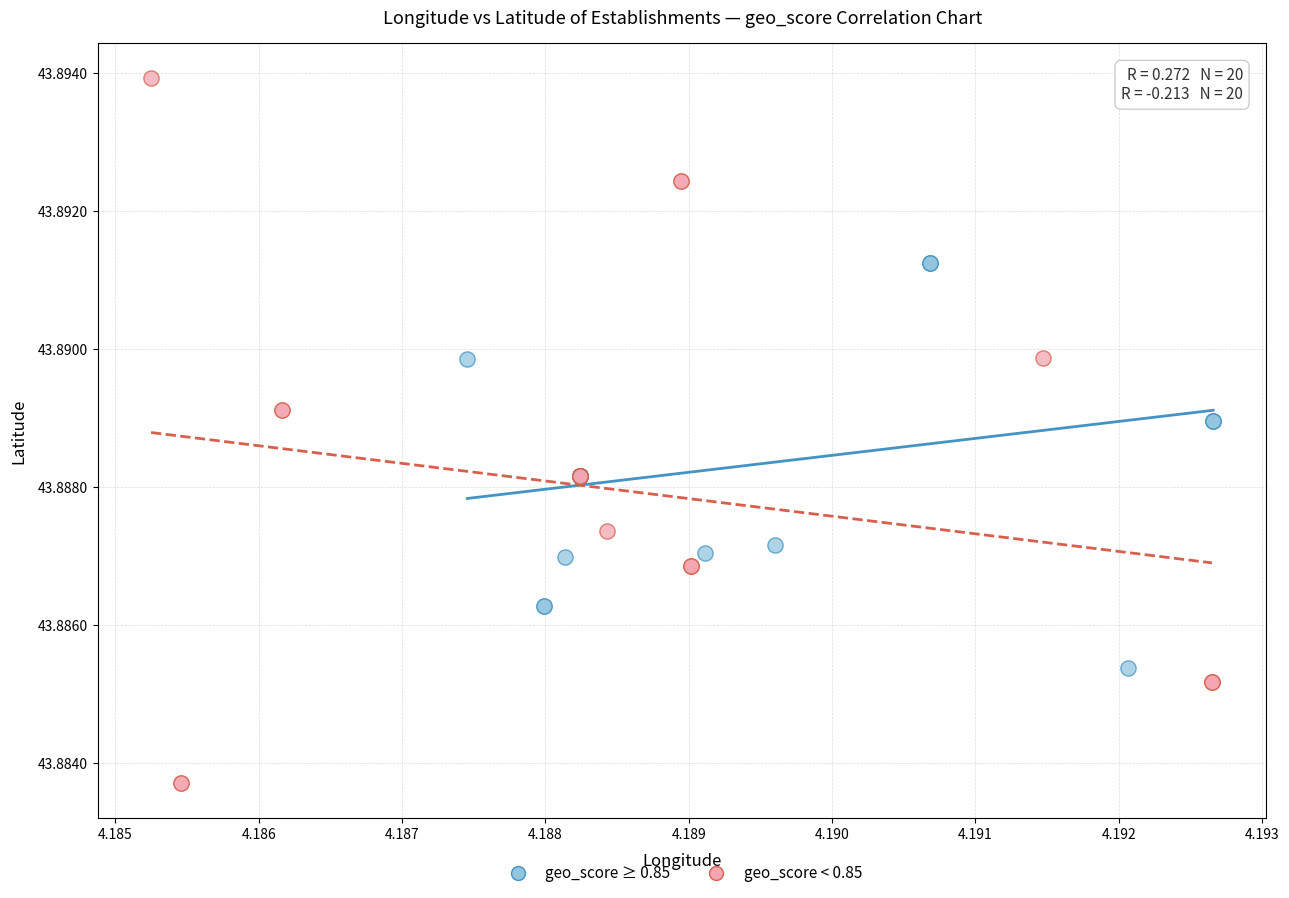

Which series reaches the maximum Y coordinate?

geo_score < 0.85